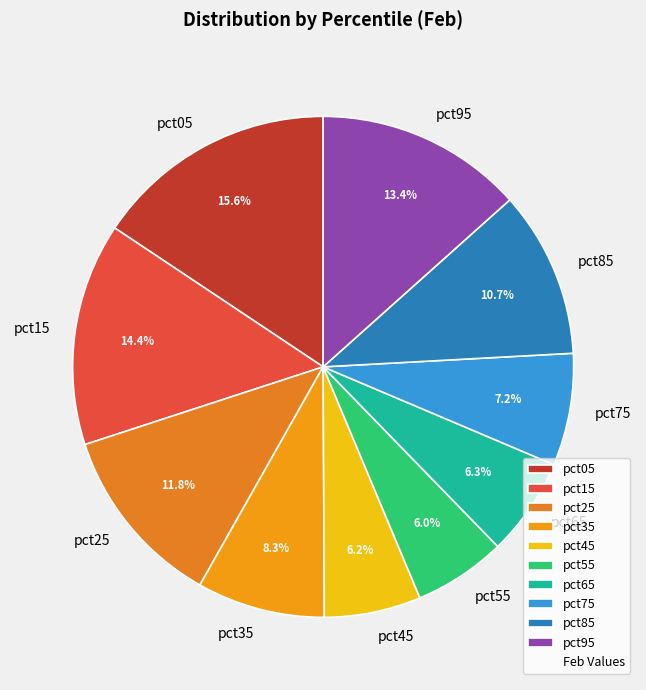

How many slices are in this pie chart?

10